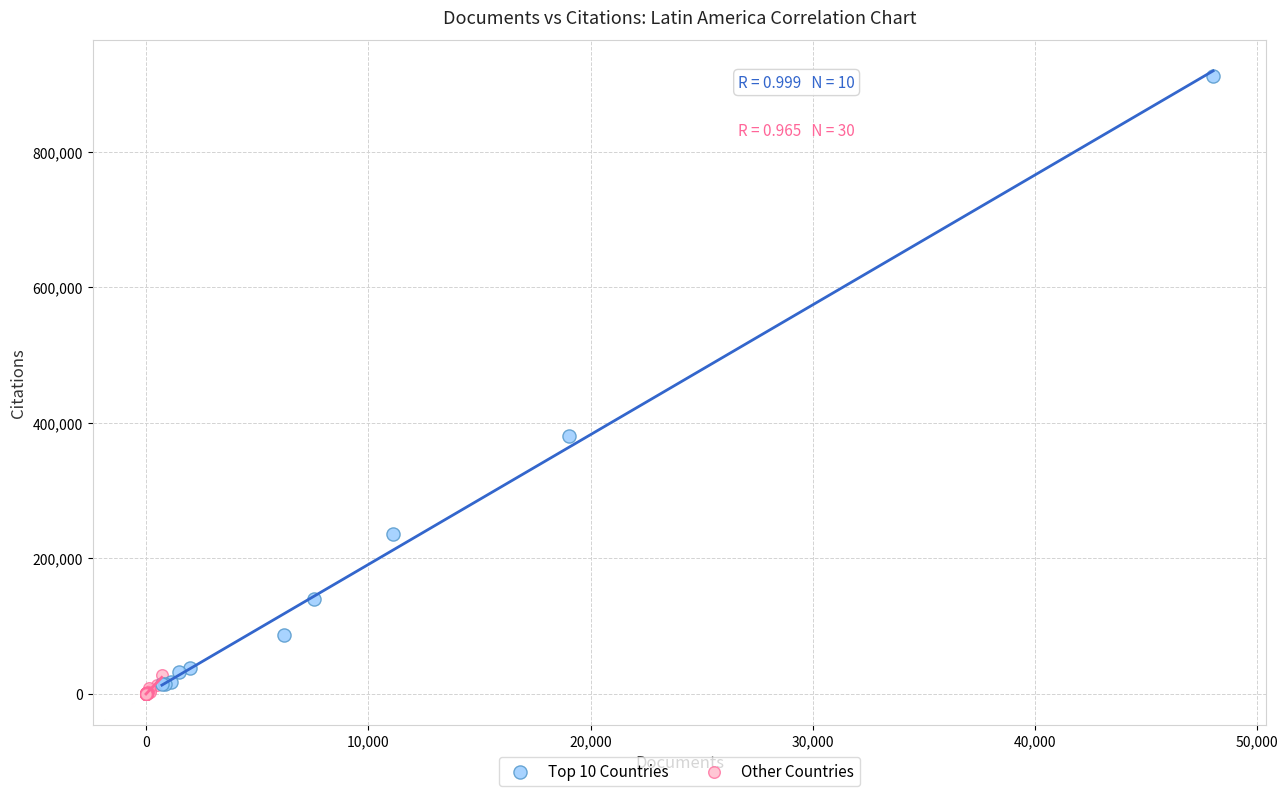

Which series contains the lowest Y value?

Other Countries